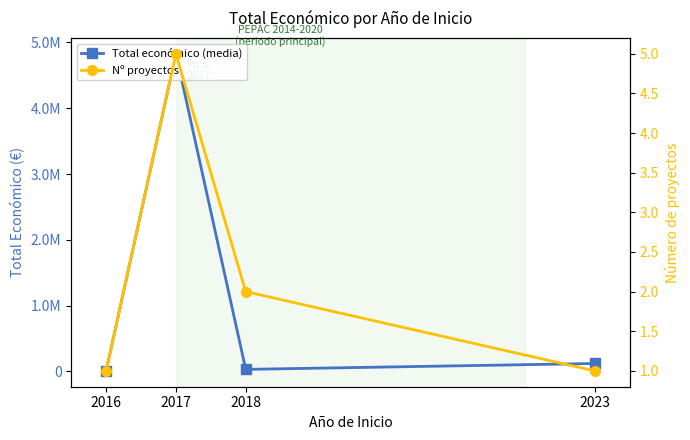

Where is the first local maximum for Nº proyectos?

2017